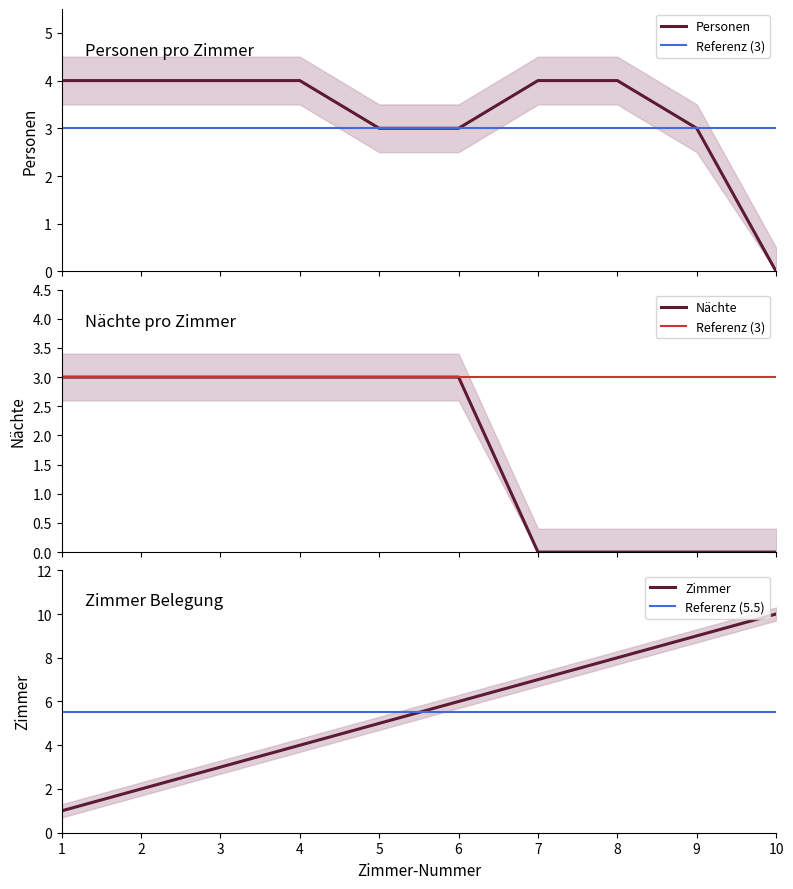

Which series has the largest total across all categories?

Zimmer